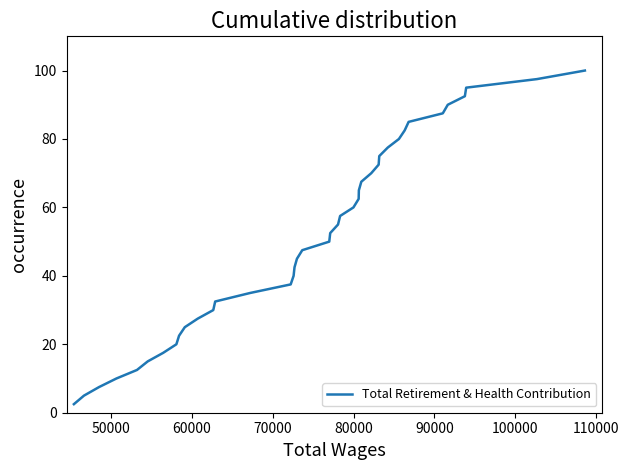

What is the maximum value shown in the chart?

100.0